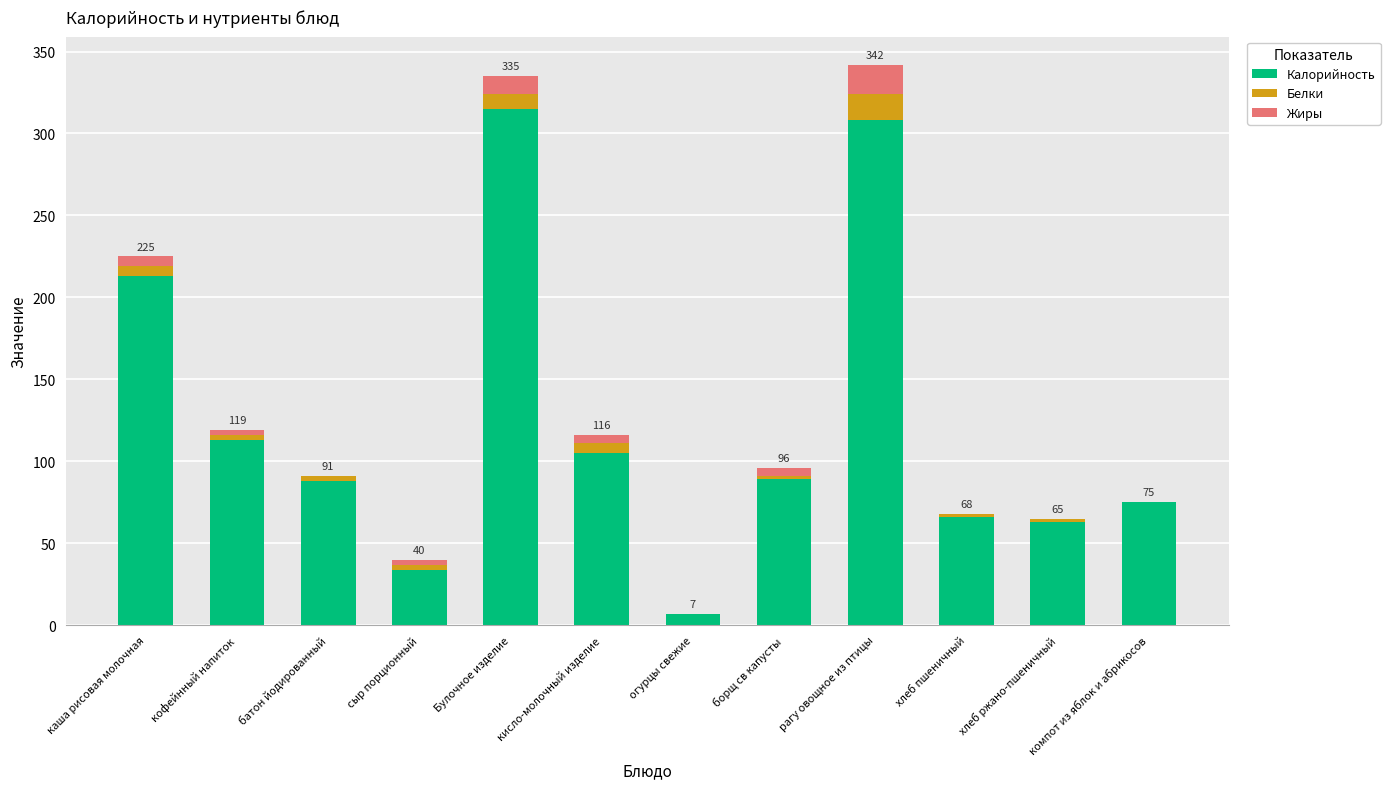

True or false: Калорийность has a value of 43 at батон йодированный.

False